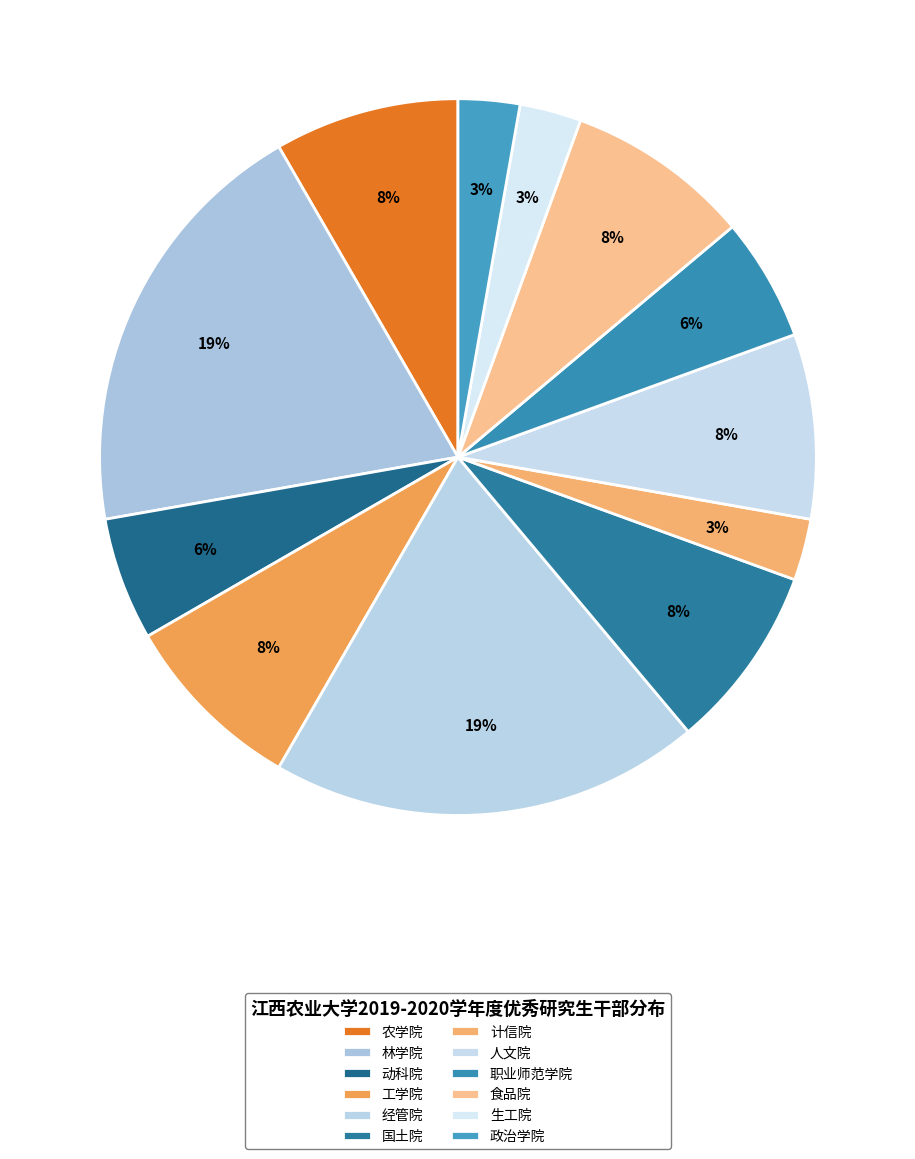

Does any single category account for the majority?

No